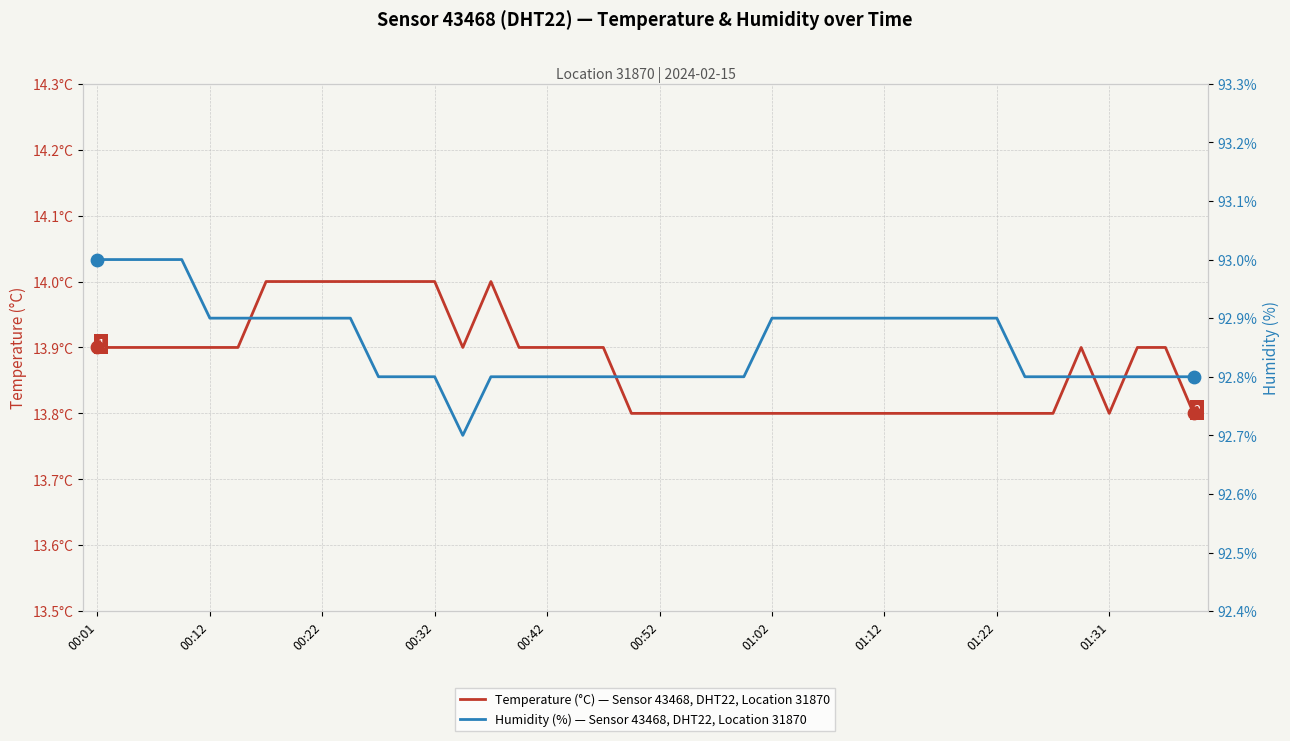

Which series has the largest Y range (max minus min)?

Humidity (%) — Sensor 43468, DHT22, Location 31870